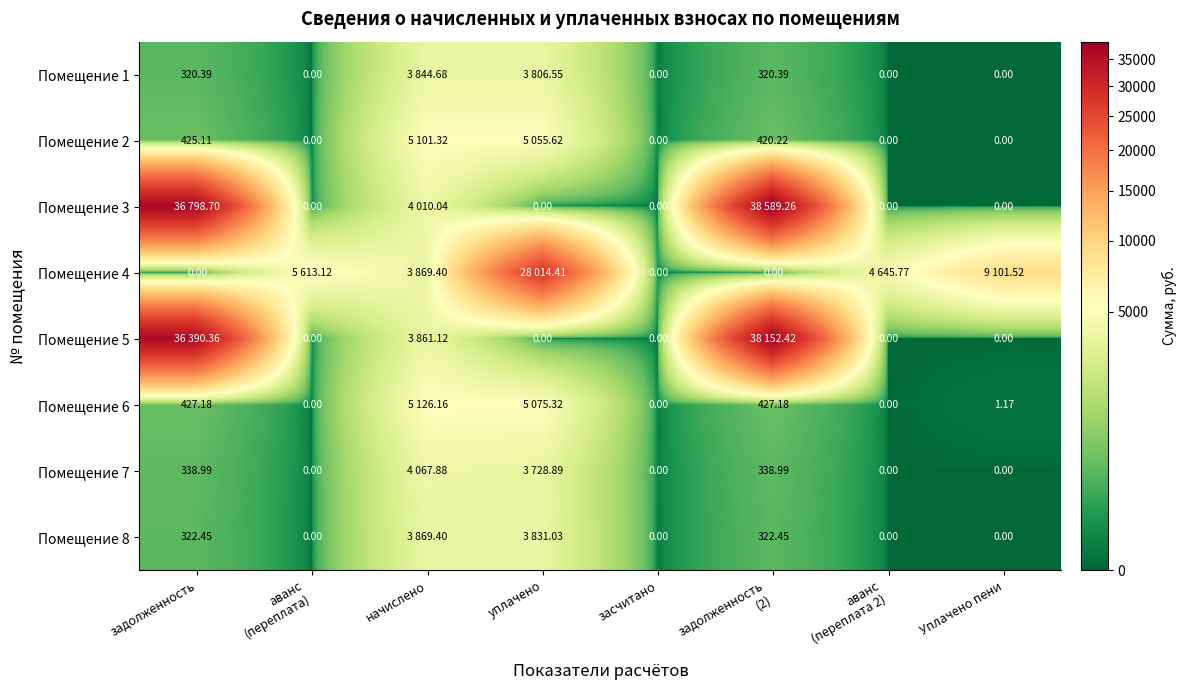

At which category is the sum across all series the highest?

задолженность
(2)